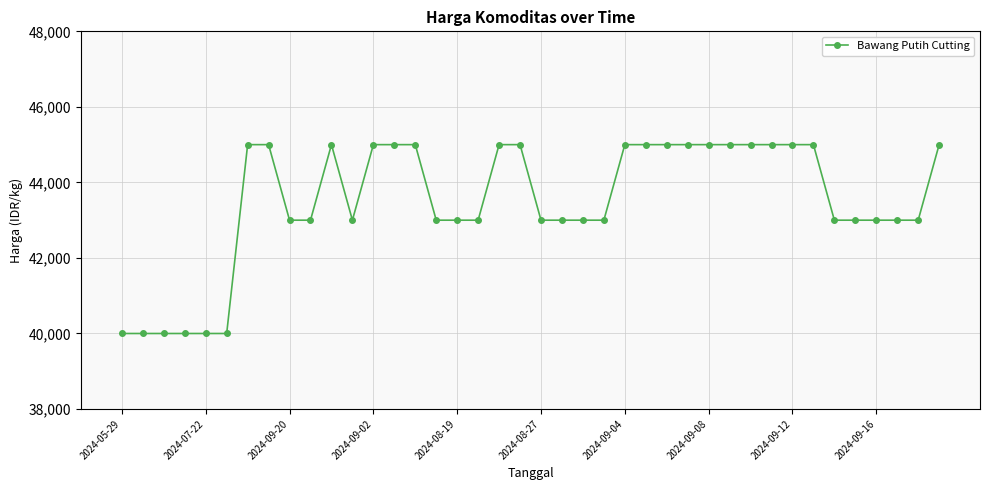

True or false: there are more than 0 points higher than both neighbors.

True